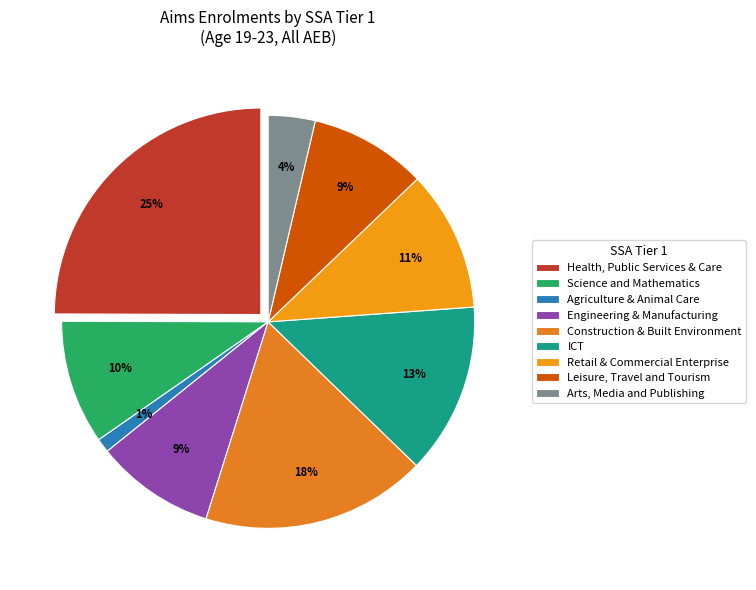

What portion of the pie excludes Construction, Planning and the Built Environment?

82.4%